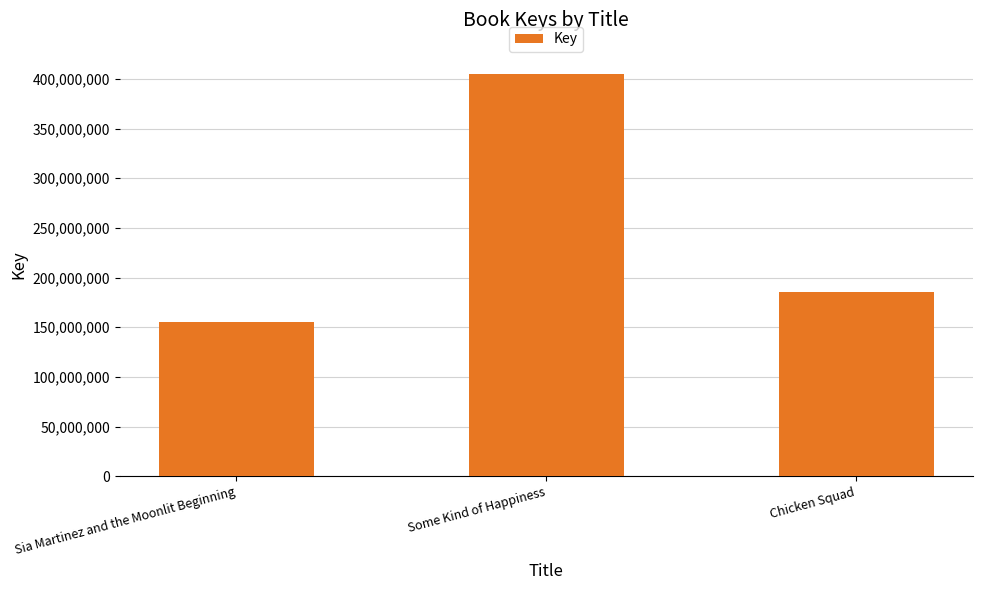

Is it true that the value at Chicken Squad is 185265227?

True